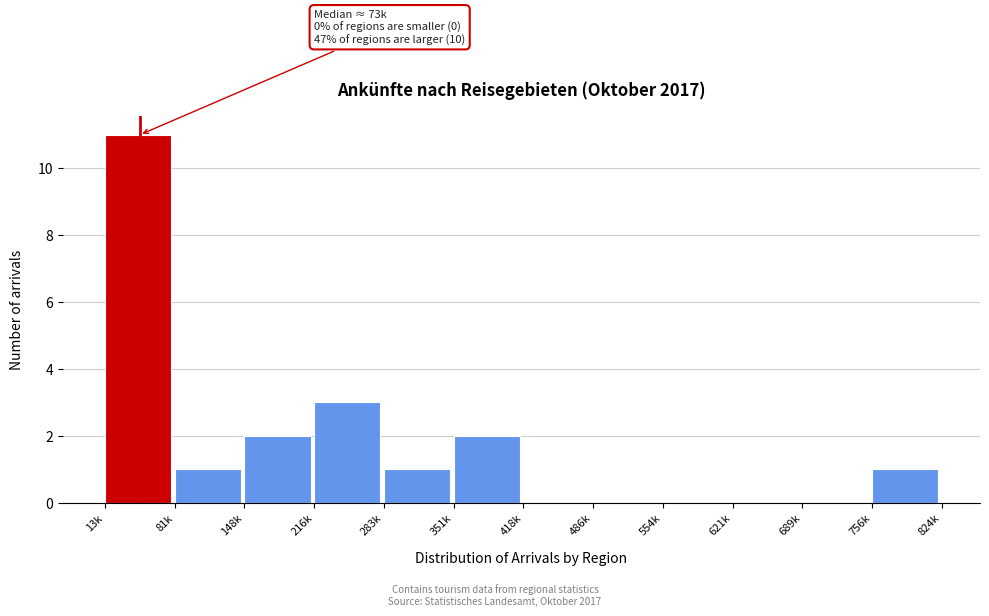

Reading right to left, transcribe all the data shown in this chart.

756k=1	689k=0	621k=0	554k=0	486k=0	418k=0	351k=2	283k=1	216k=3	148k=2	81k=1	13k=11